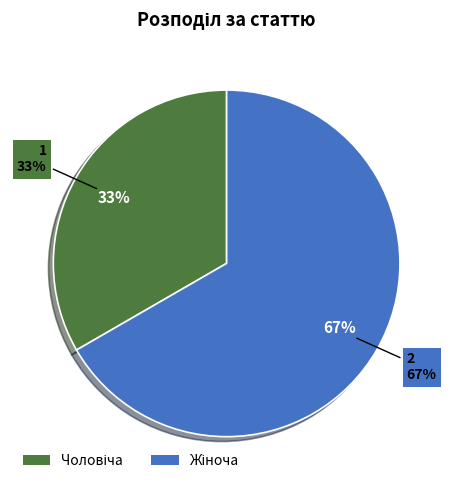

True or false: Жіноча accounts for 55% of the total.

False